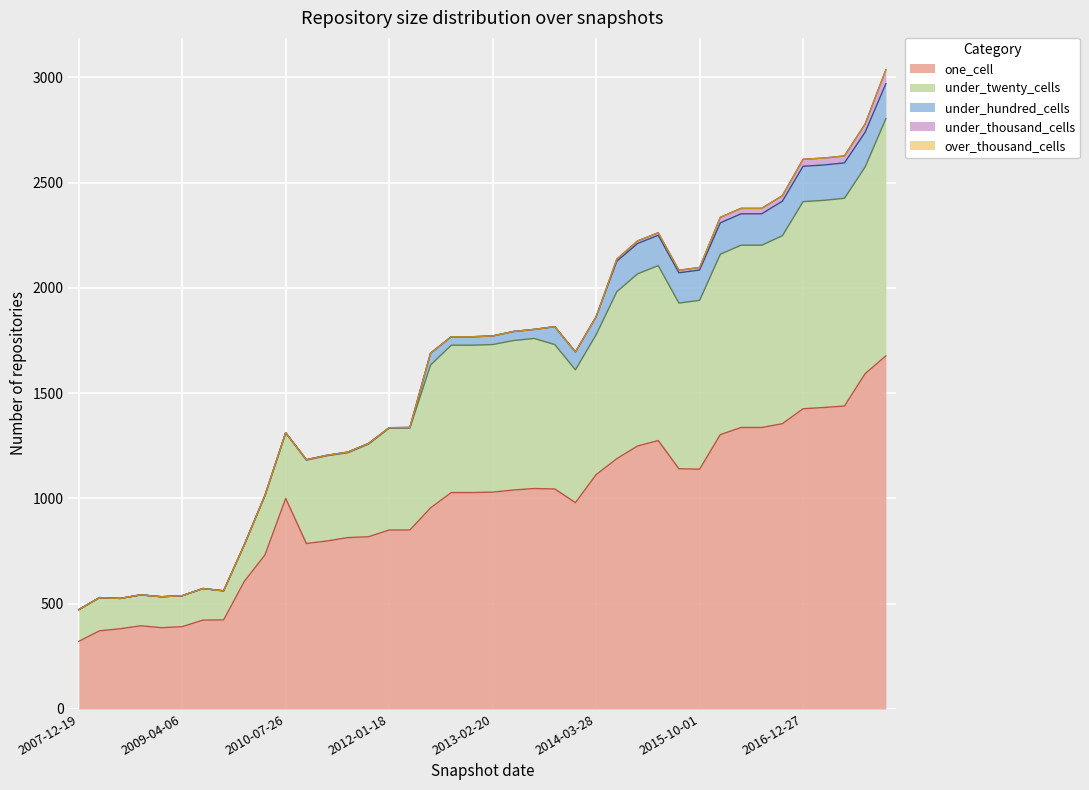

What is the sum of the under_twenty_cells values at 2016-01-04 and 2016-10-07?

1750